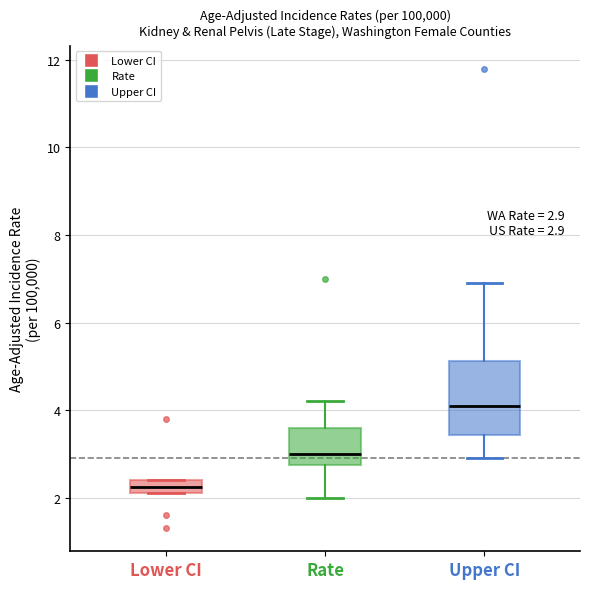

Comparing the boxes themselves (not the whiskers), which one is the tallest?

Upper CI